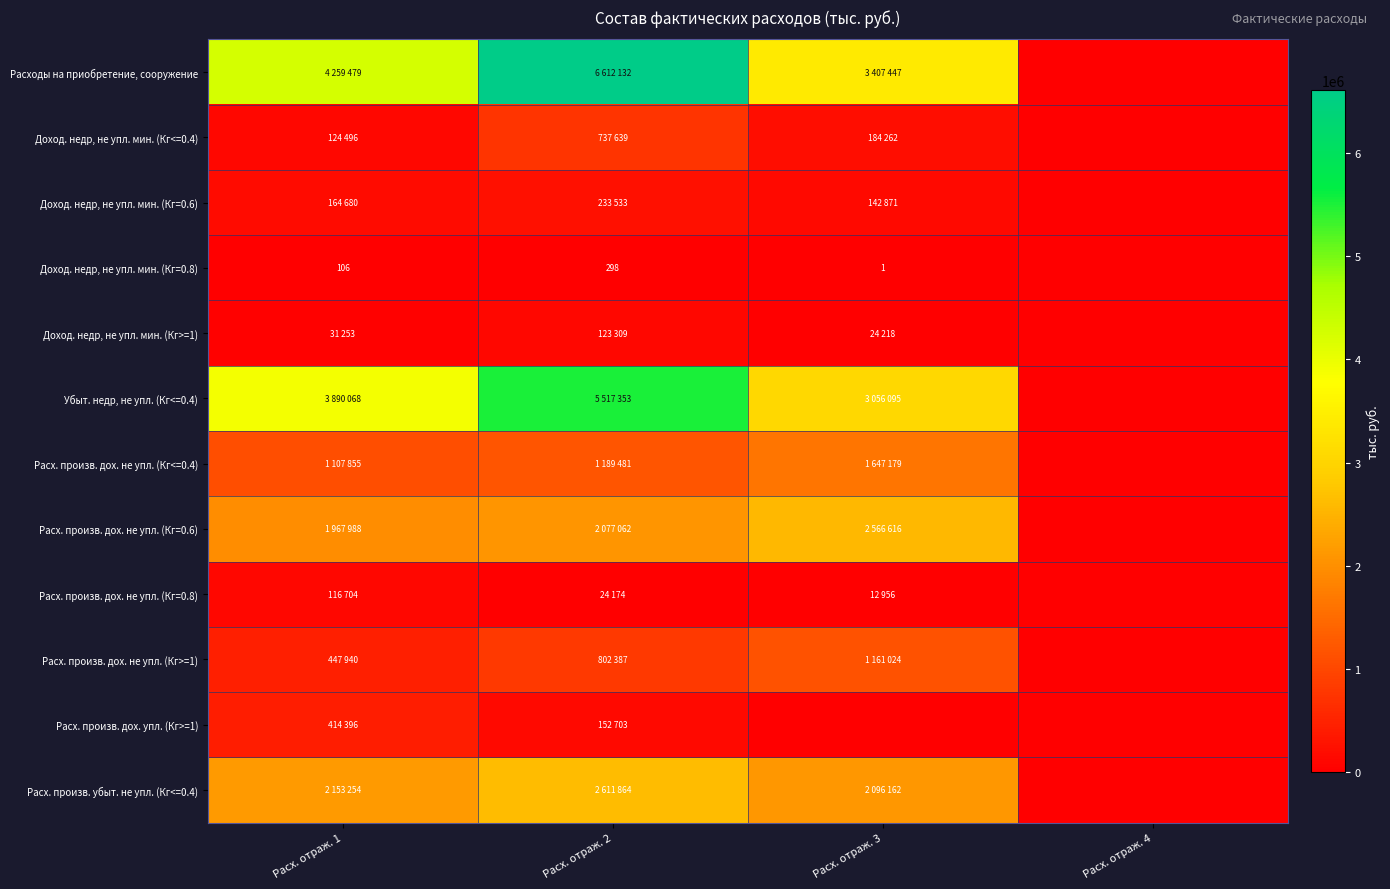

What is the sum of the Доход. недр, не упл. мин. (Кг=0.8) values at Расх. отраж. 1 and Расх. отраж. 2?

404